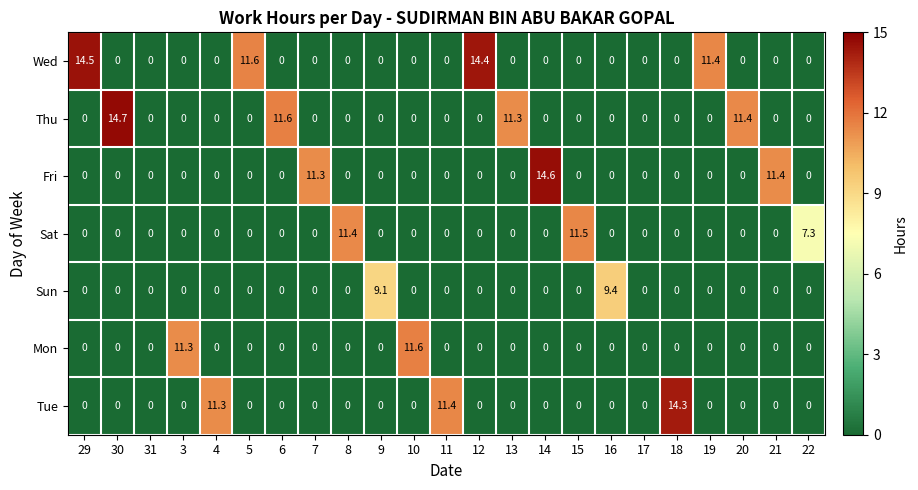

What is the maximum value shown in the chart?

14.7